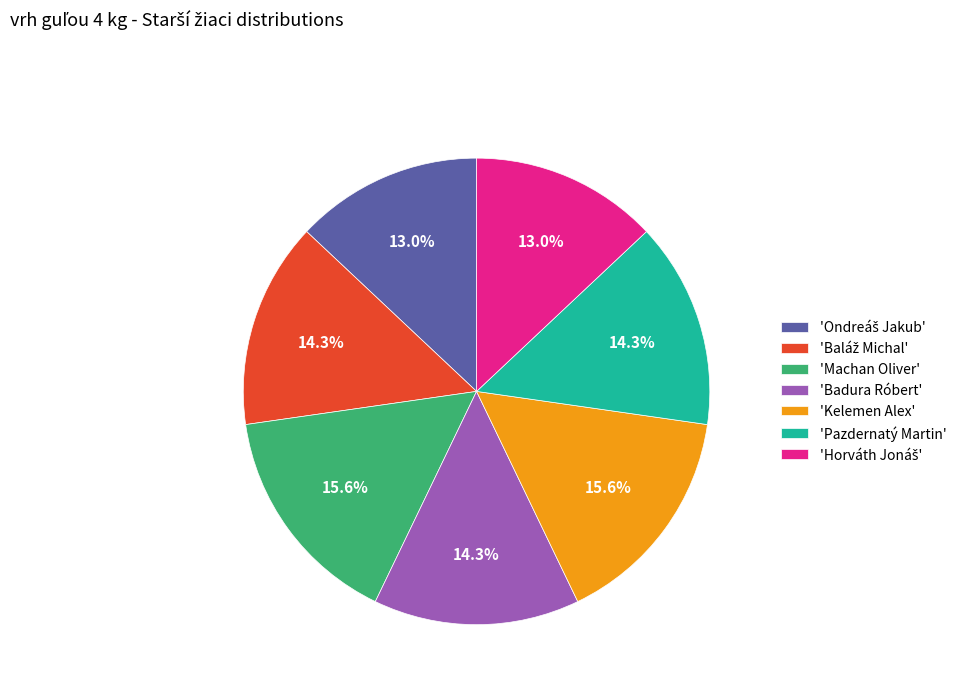

What percentage is NOT represented by 'Machan Oliver'?

84.4%